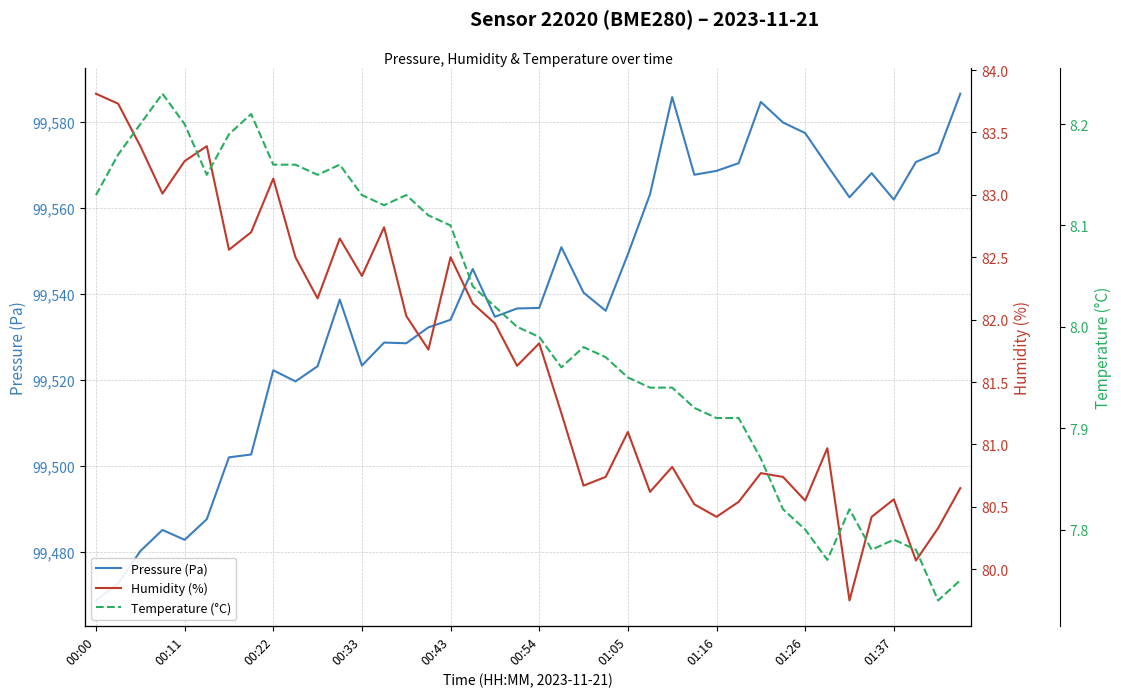

What value does the Humidity (%) series have at 13?

82.7